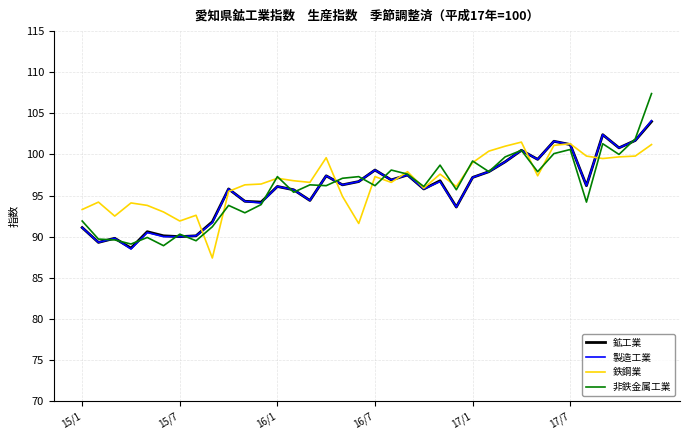

What is the minimum value shown in the chart?

87.4